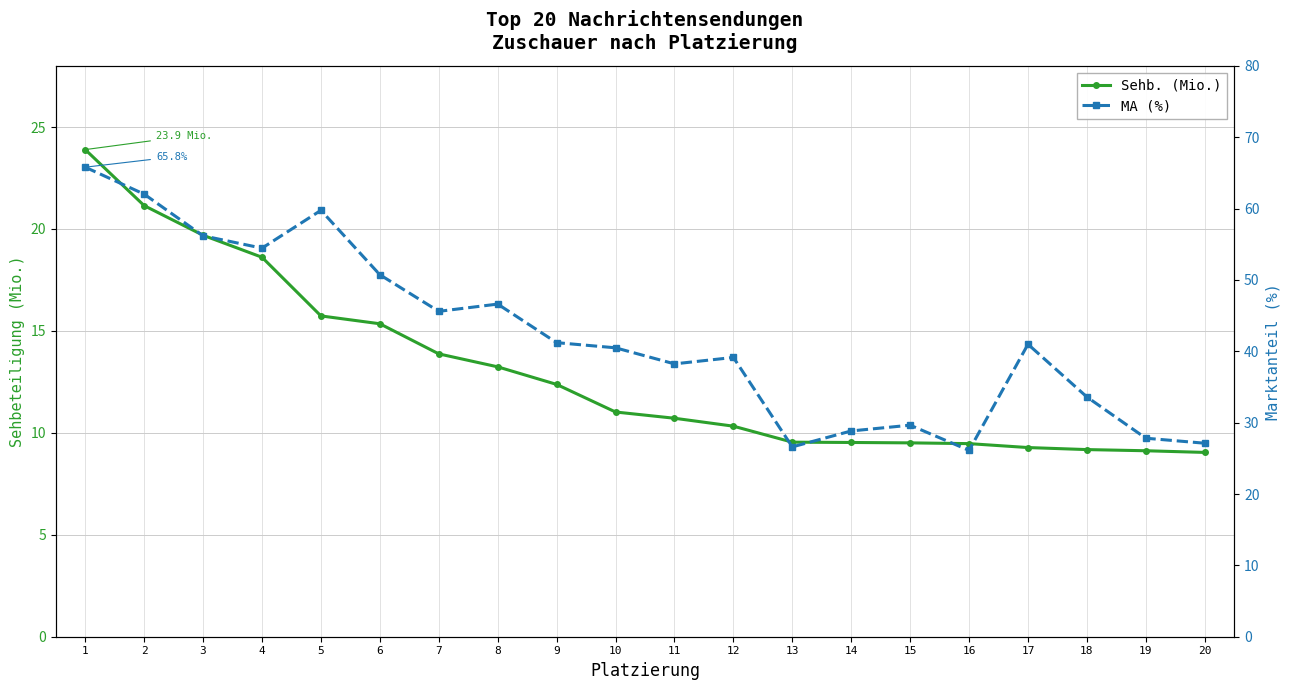

At which label does Sehb. (Mio.) first exceed 11?

1